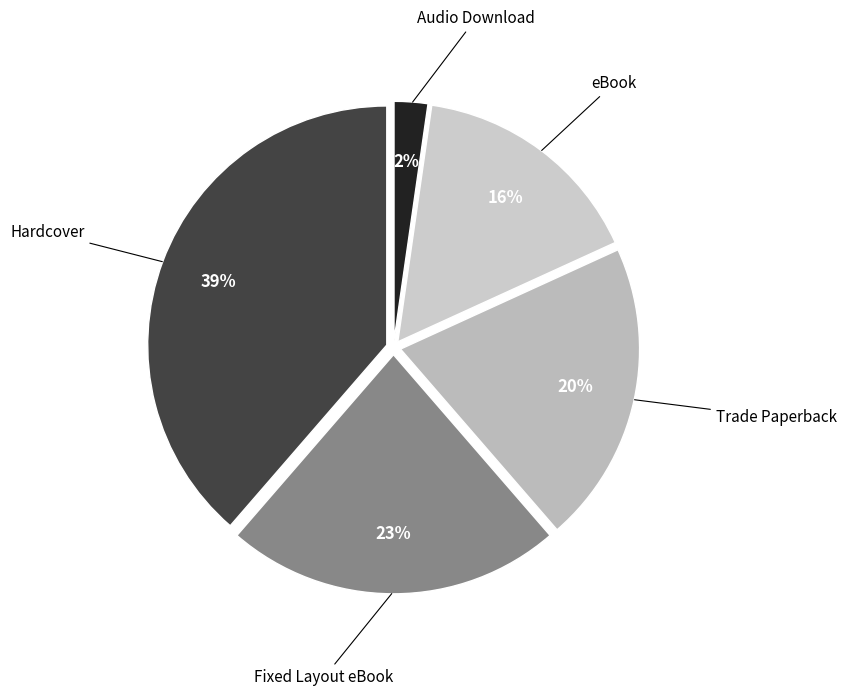

Which has a higher value, Trade Paperback or Fixed Layout eBook?

Fixed Layout eBook